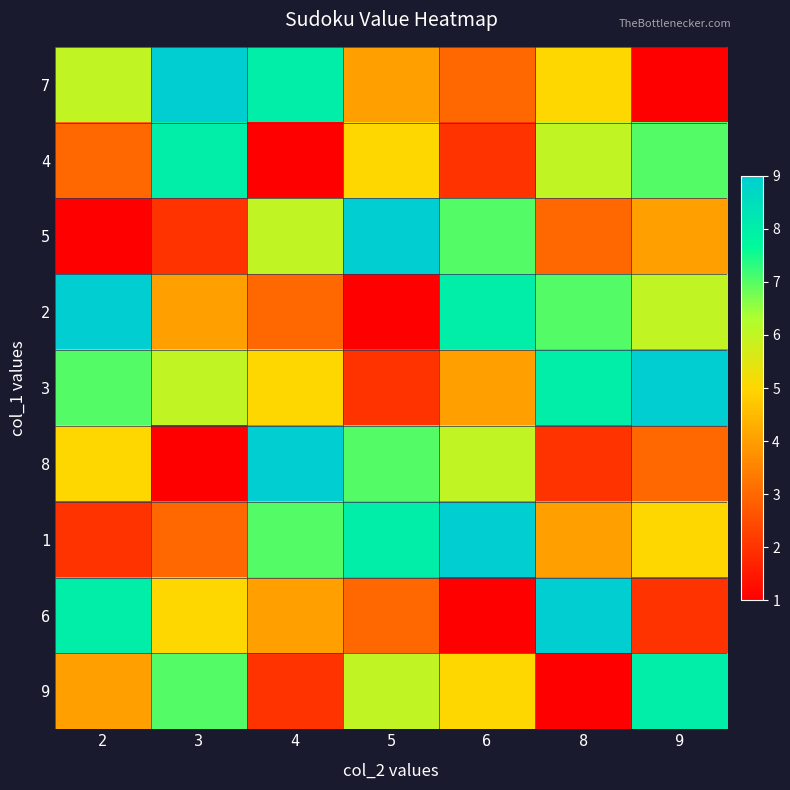

Count the number of data series in this chart.

9